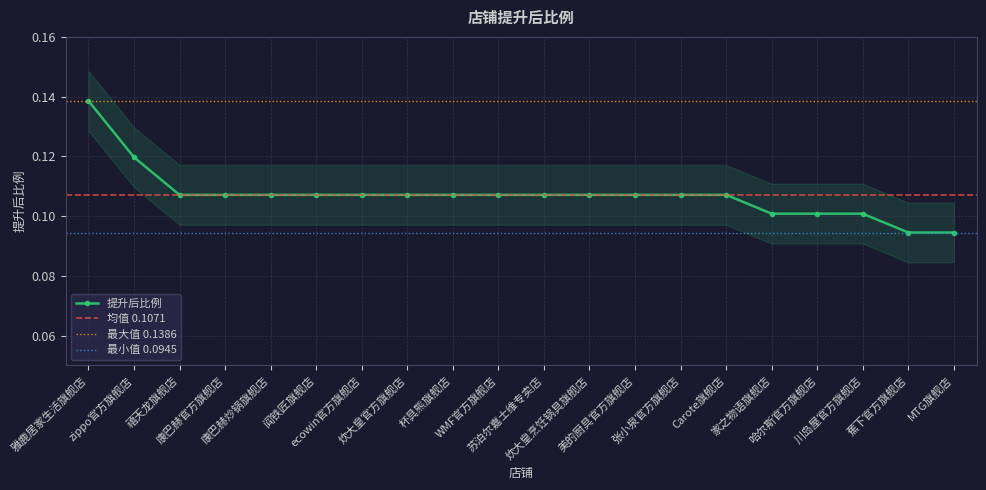

List the labels in order of value, largest first.

雅鹿居家生活旗舰店, zippo官方旗舰店, 禧天龙旗舰店, 康巴赫官方旗舰店, 康巴赫炒锅旗舰店, 阎铁匠旗舰店, ecowin官方旗舰店, 炊大皇官方旗舰店, 杯具熊旗舰店, WMF官方旗舰店, 苏泊尔嘉士维专卖店, 炊大皇烹饪锅具旗舰店, 美的厨具官方旗舰店, 张小泉官方旗舰店, Carote旗舰店, 家之物语旗舰店, 哈尔斯官方旗舰店, 川岛屋官方旗舰店, 蕉下官方旗舰店, MTG旗舰店